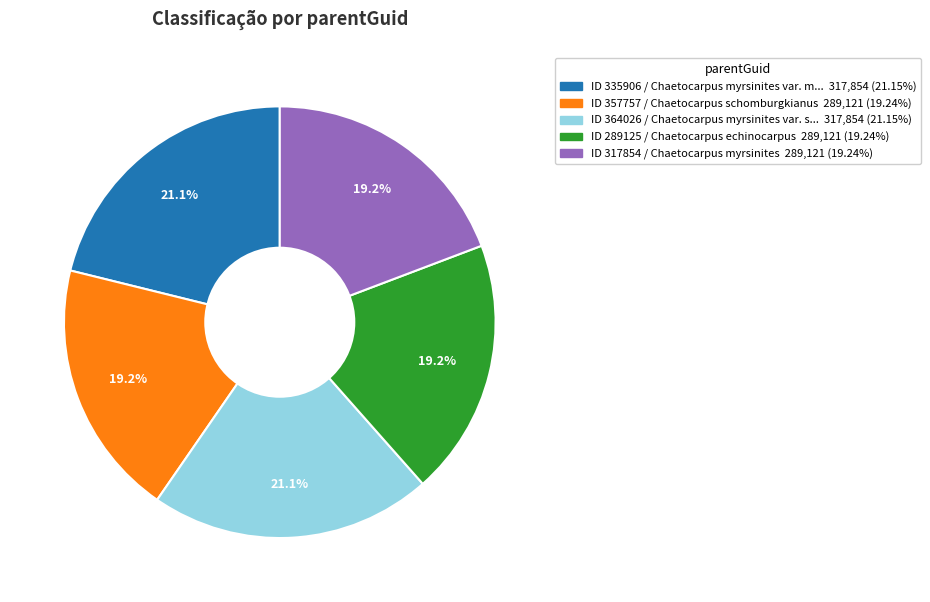

Is there a majority slice in this chart?

No